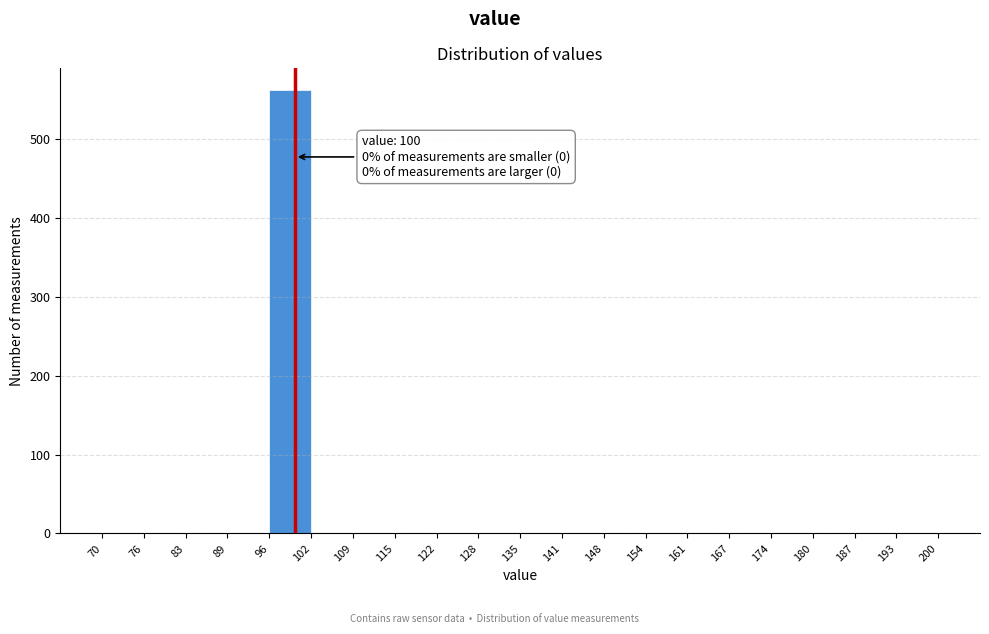

Which range on the x-axis has the tallest bar?

96 to 102